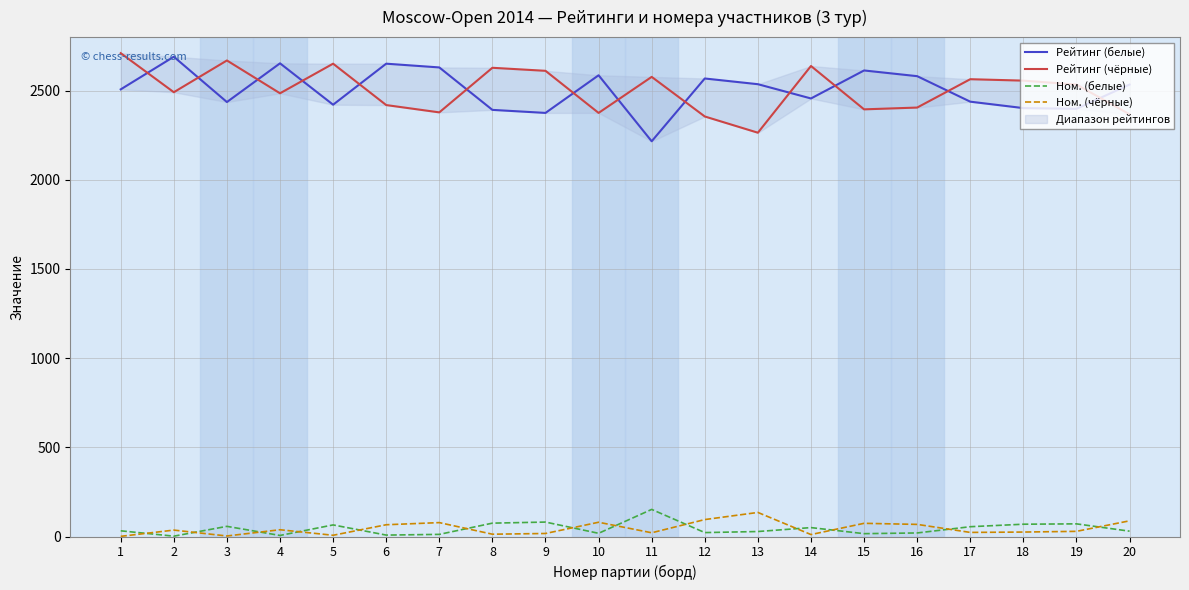

The Рейтинг (белые) series shows 2653 at 4. True or false?

True